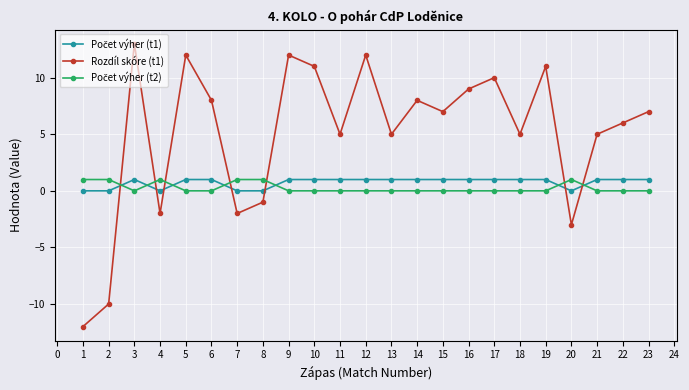

At which category does the chart reach its peak across all series?

3